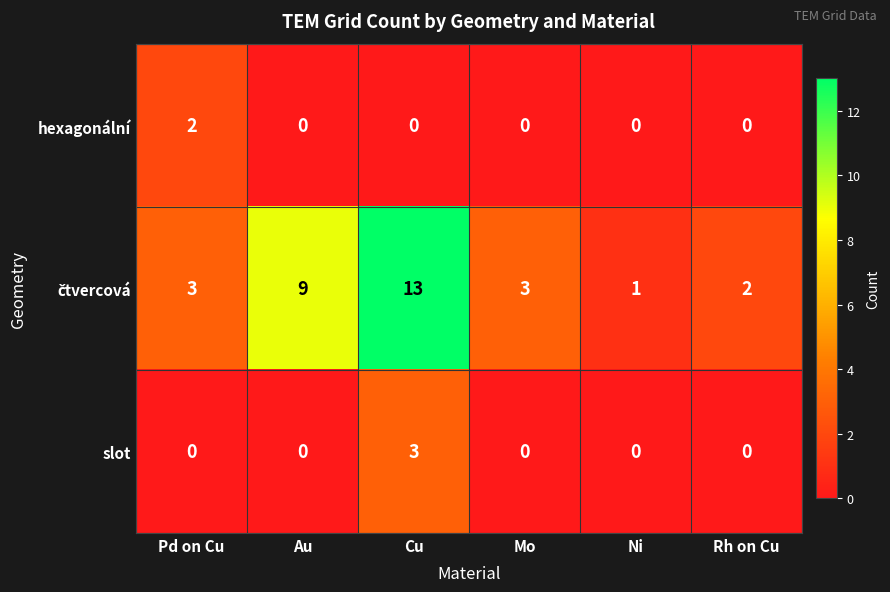

What is the difference between the highest and lowest values at Pd on Cu?

3